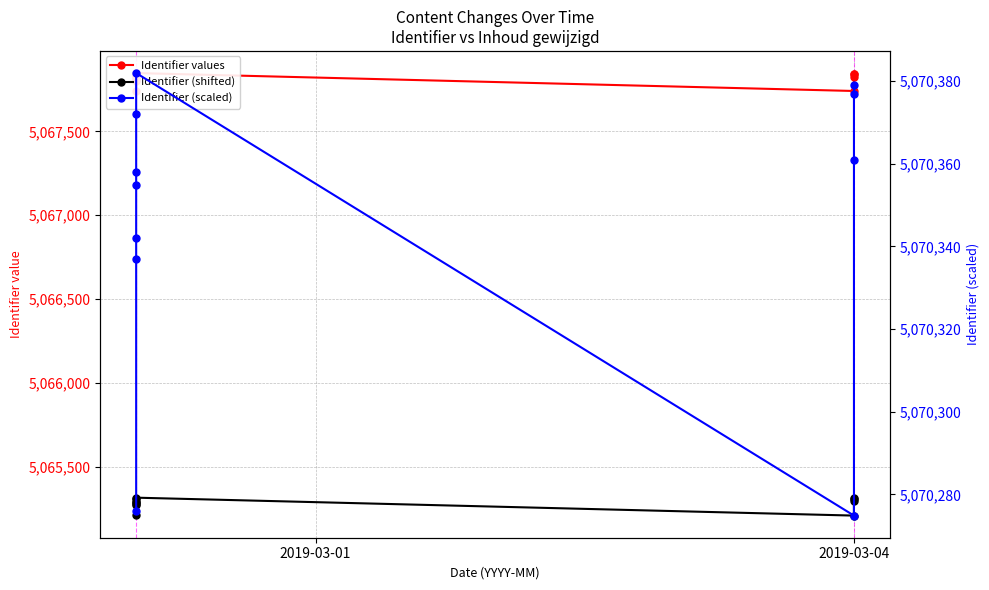

True or false: Identifier values and Identifier (shifted) cross at least once.

False